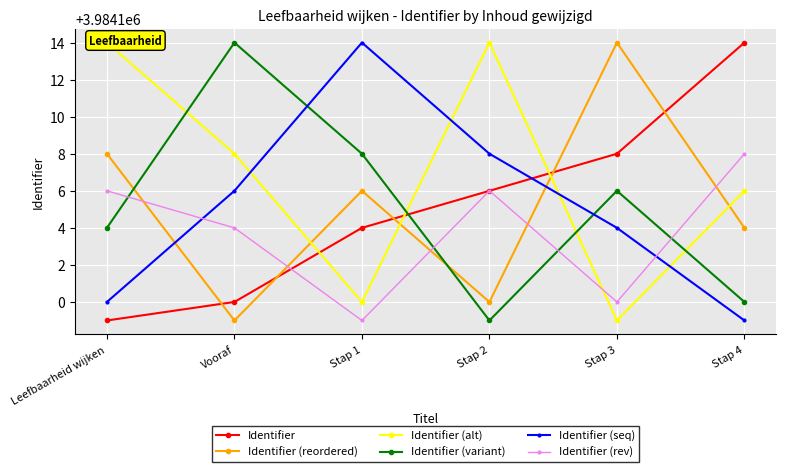

What is the difference between the maximum and minimum values in the Identifier (rev) series?

9